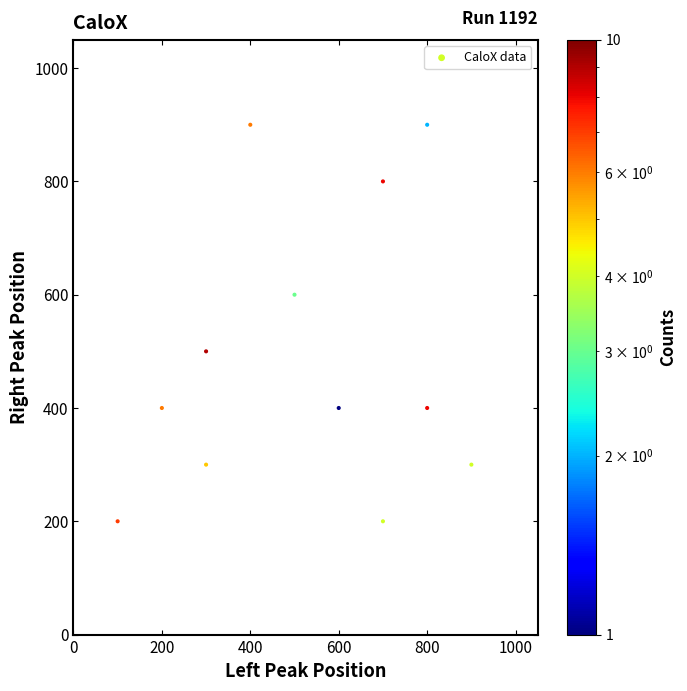

What is the average Y value?

492